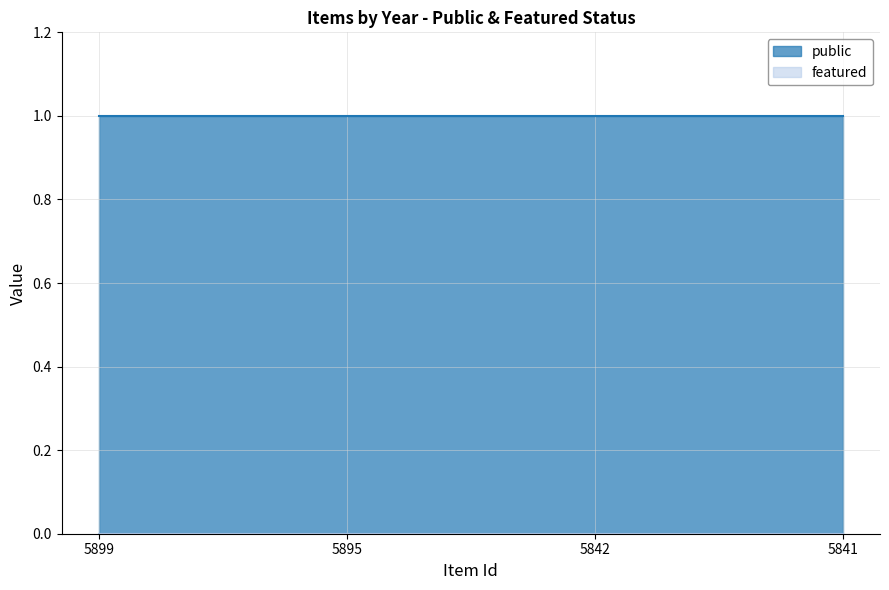

List the series in order of their peak value, lowest first.

featured, public